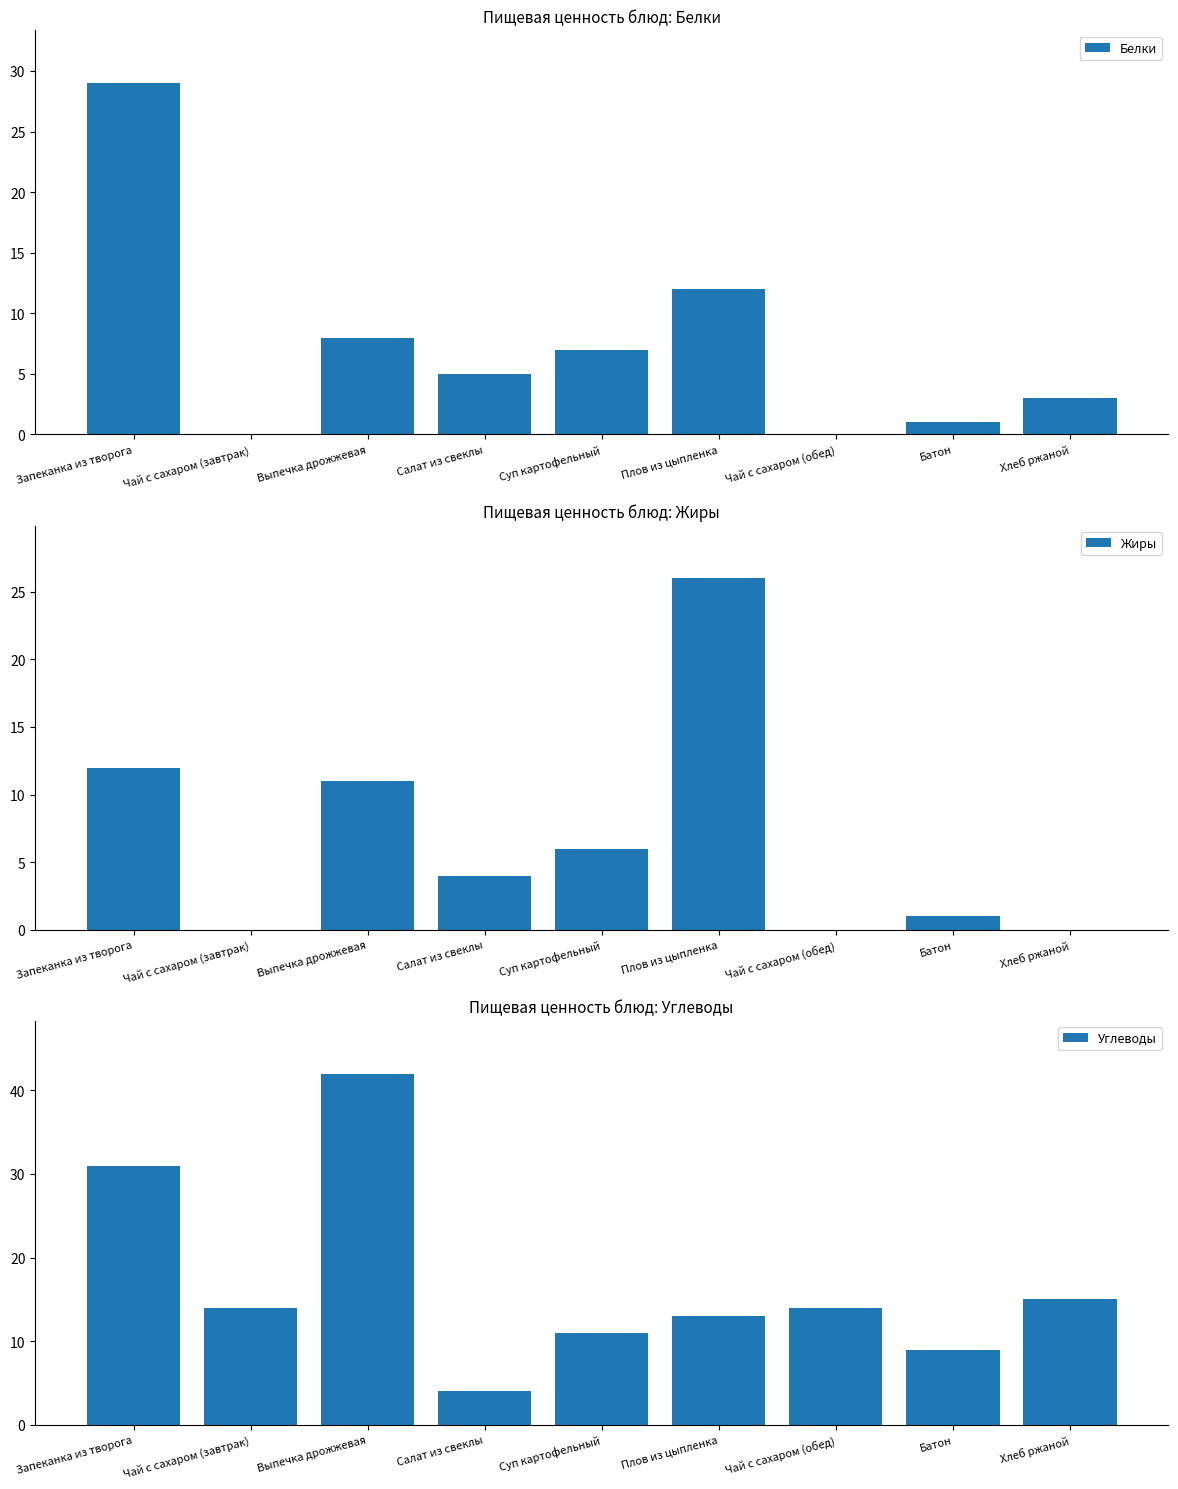

List the labels in order of Жиры value, smallest first.

Чай с сахаром (завтрак), Чай с сахаром (обед), Хлеб ржаной, Батон, Салат из свеклы, Суп картофельный, Выпечка дрожжевая, Запеканка из творога, Плов из цыпленка